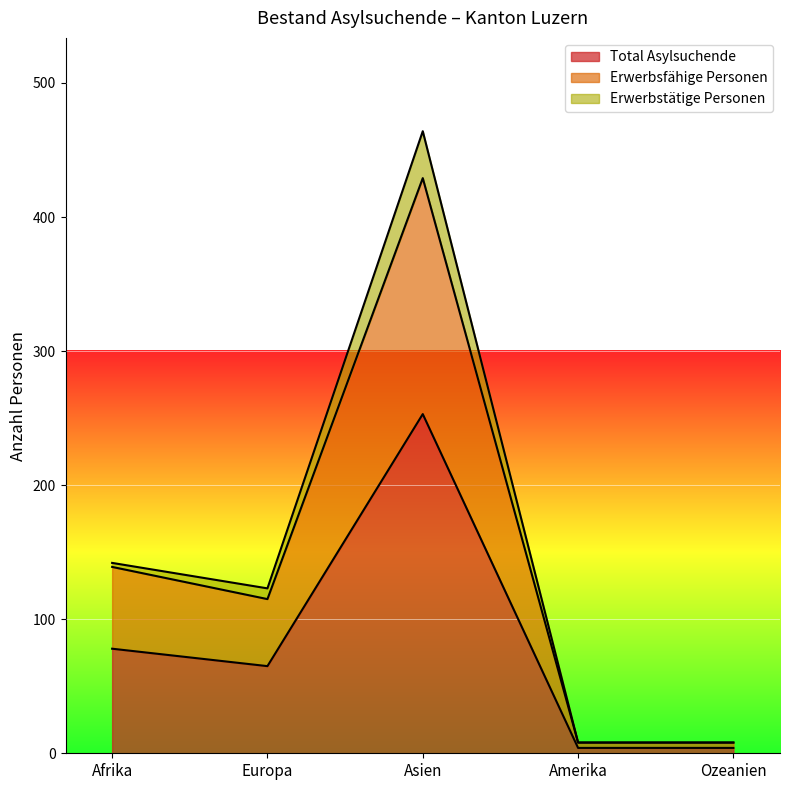

True or false: Total Asylsuchende has a value of 27 at Afrika.

False